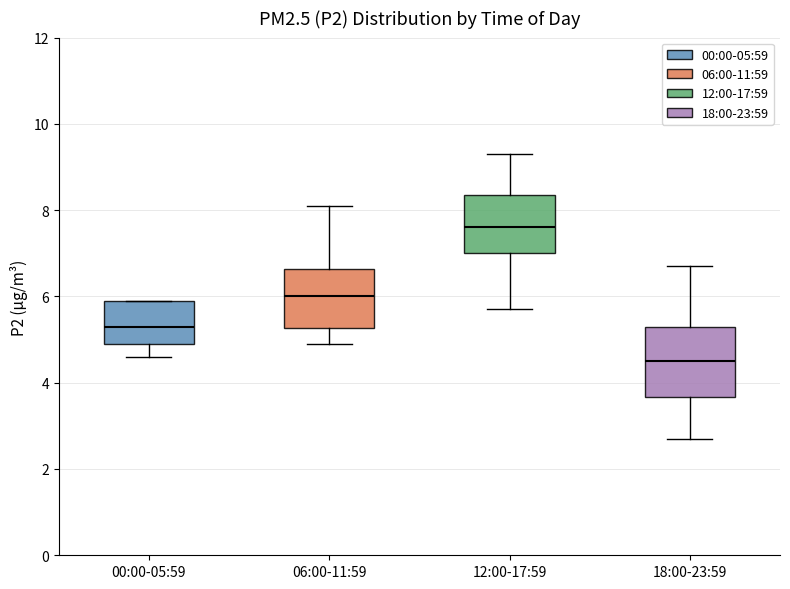

Where does the upper whisker of the box for 12:00-17:59 end on the y-axis? The values are not printed on the chart, so give them approximately, as read against the axis.

9.4